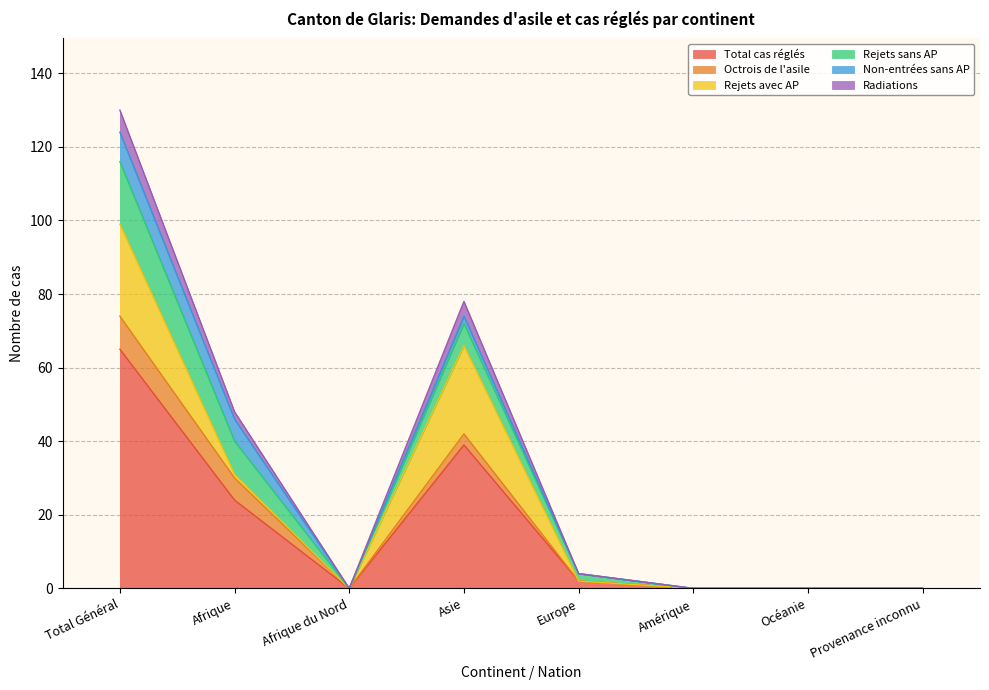

Rank the series by their maximum value, from lowest to highest.

Radiations, Non-entrées sans AP, Octrois de l'asile, Rejets sans AP, Rejets avec AP, Total cas réglés